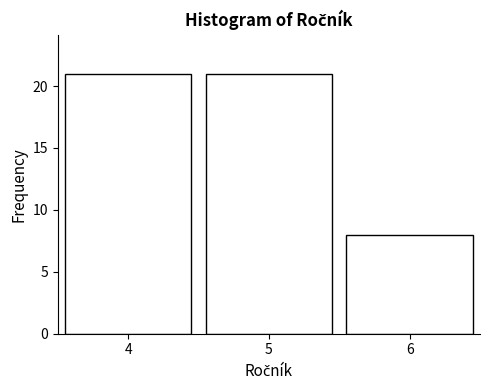

Reading left to right, list every bar in this chart as the range it spans on the x-axis followed by its height. The values are not printed on the chart, so give them approximately, as read against the axis.

3.5 to 4.5: 21
4.5 to 5.5: 21
5.5 to 6.5: 8